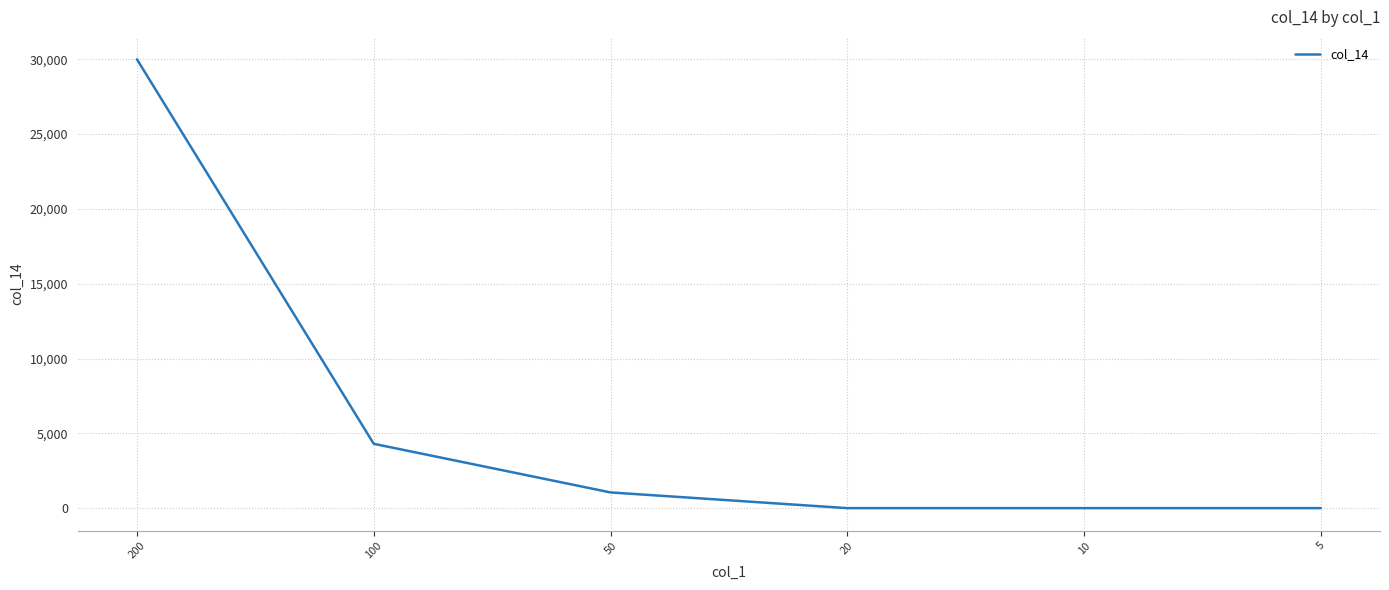

At which category does the chart reach its peak across all series?

200